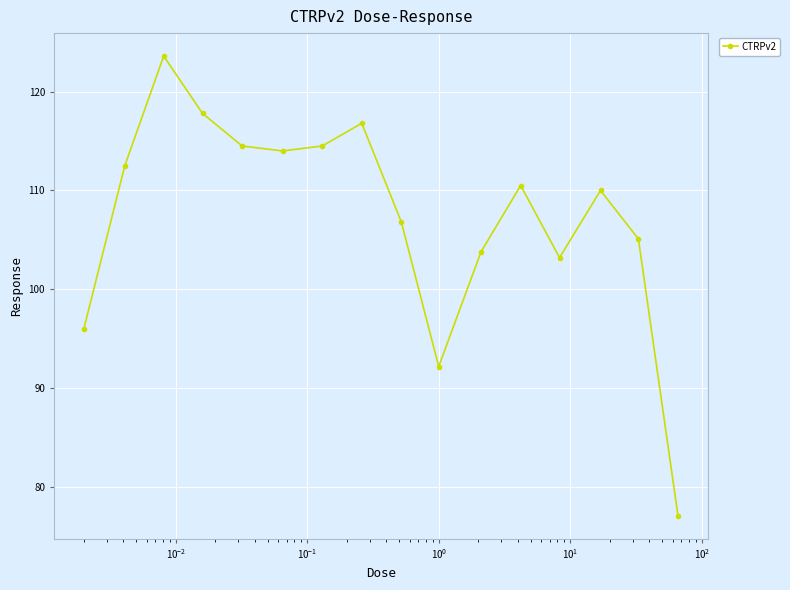

Count the number of categories in the chart.

16